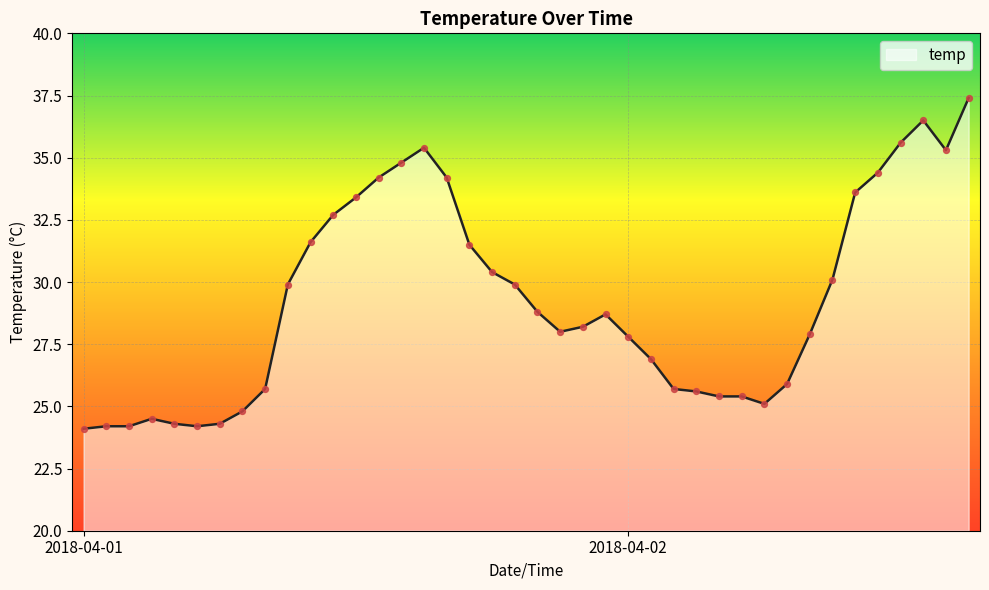

What is the difference between the maximum and minimum values?

13.3